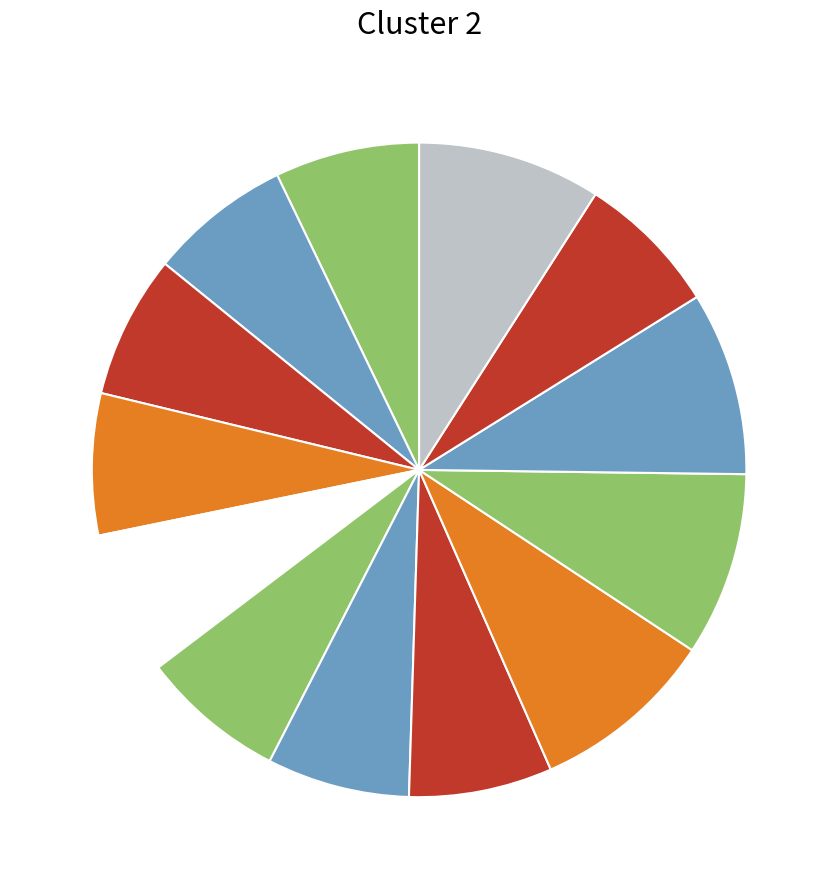

Which slice is the largest?

Thu 6